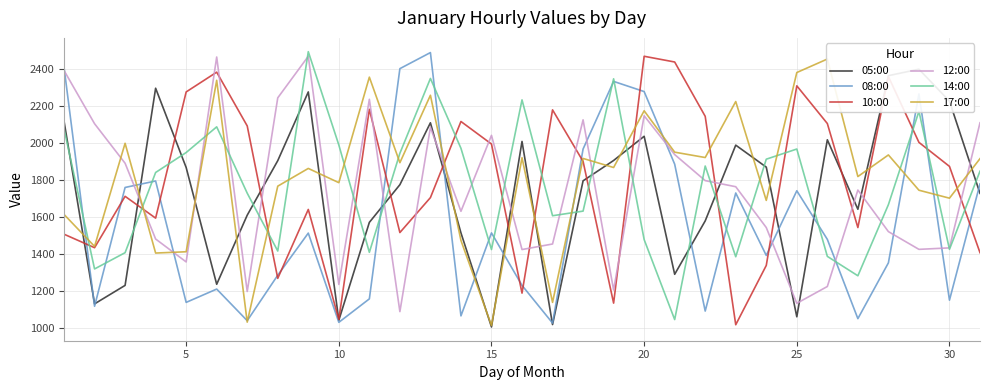

In 12:00, how many points are lower than both neighbors (excluding endpoints)?

9